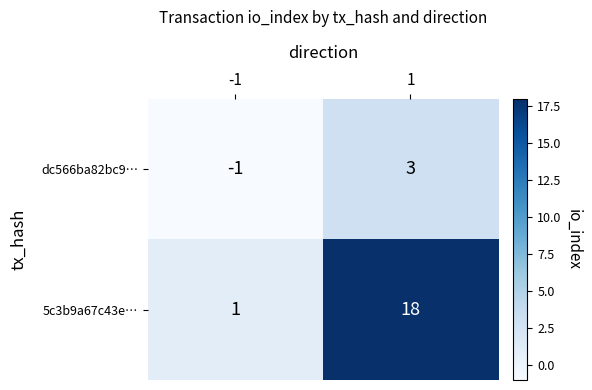

Between -1 and 1, which series saw the biggest shift?

5c3b9a67c43e…